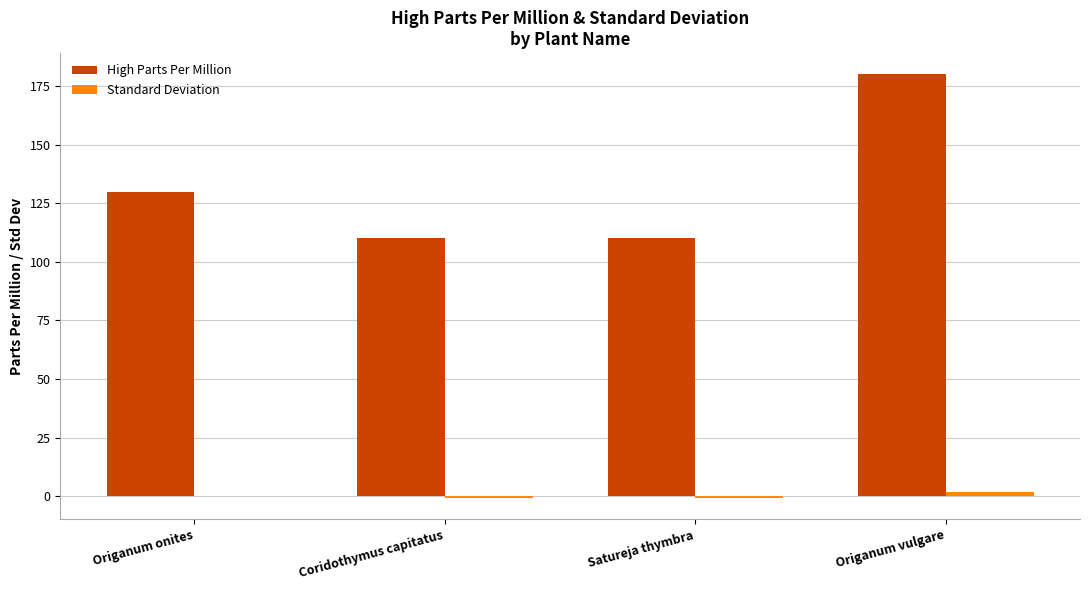

What is the greatest value displayed?

180.0